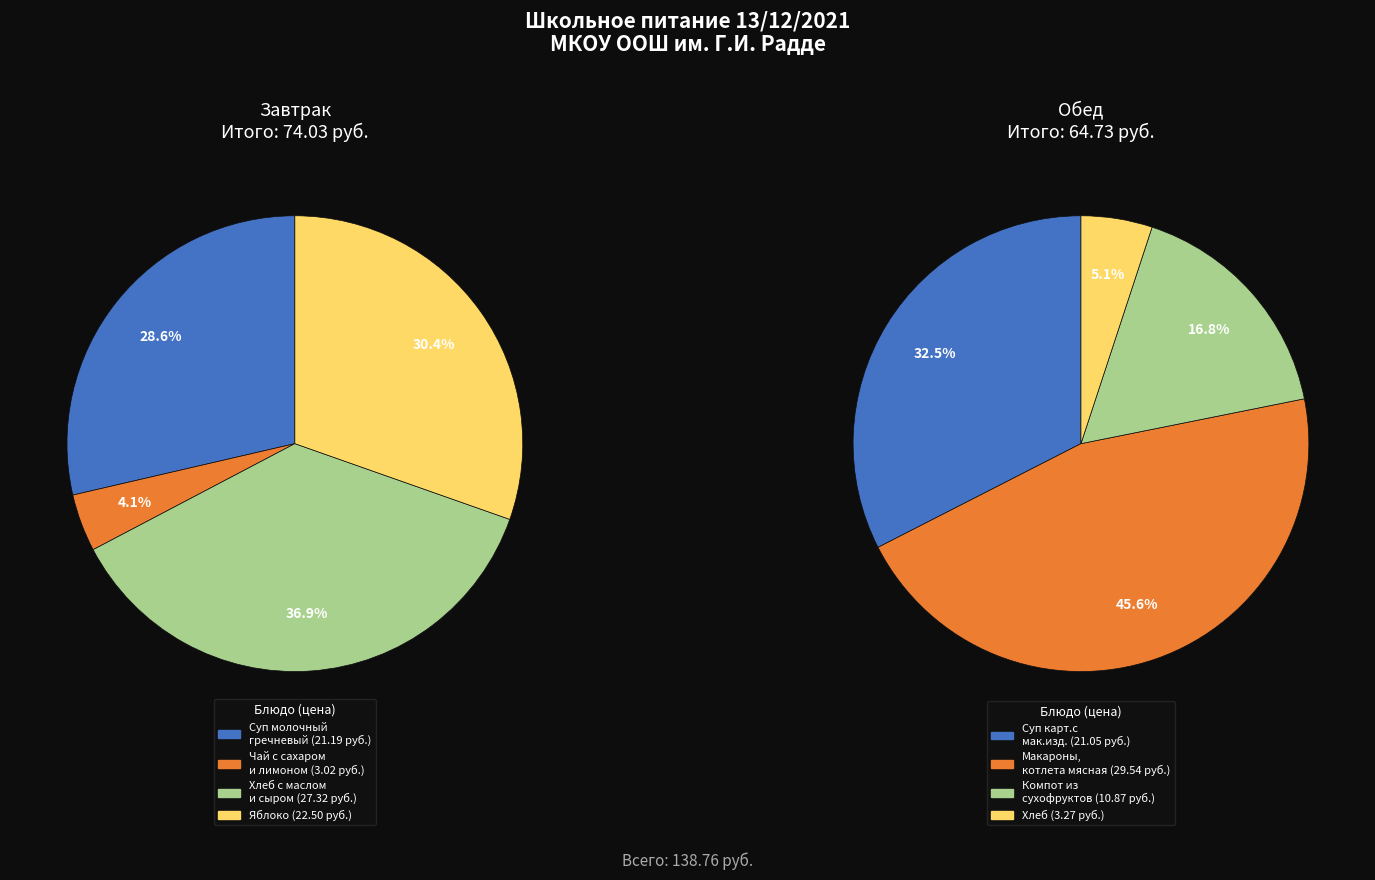

To the nearest percent, what percentage of the pie is Суп карт.с мак.изд.?

15%